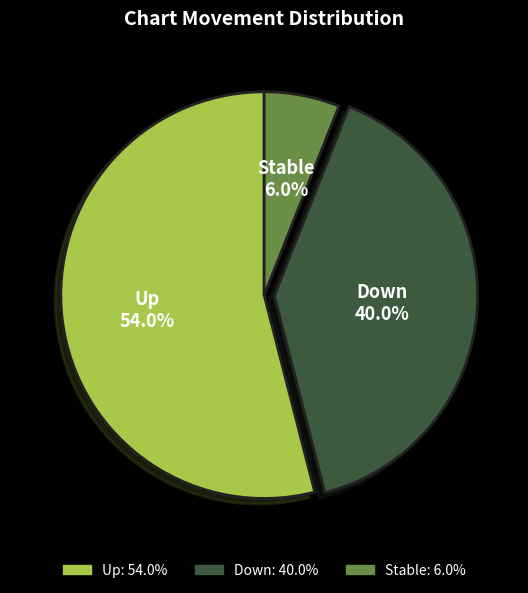

Approximately how many times larger is the value at Down compared to Up?

0.7